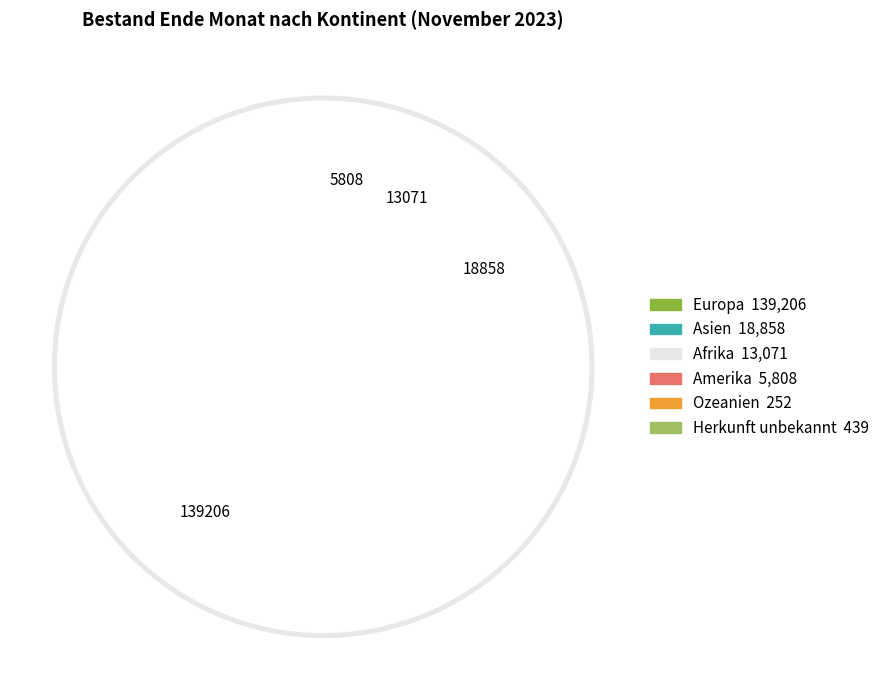

Which slice represents more than half of the pie?

Europa